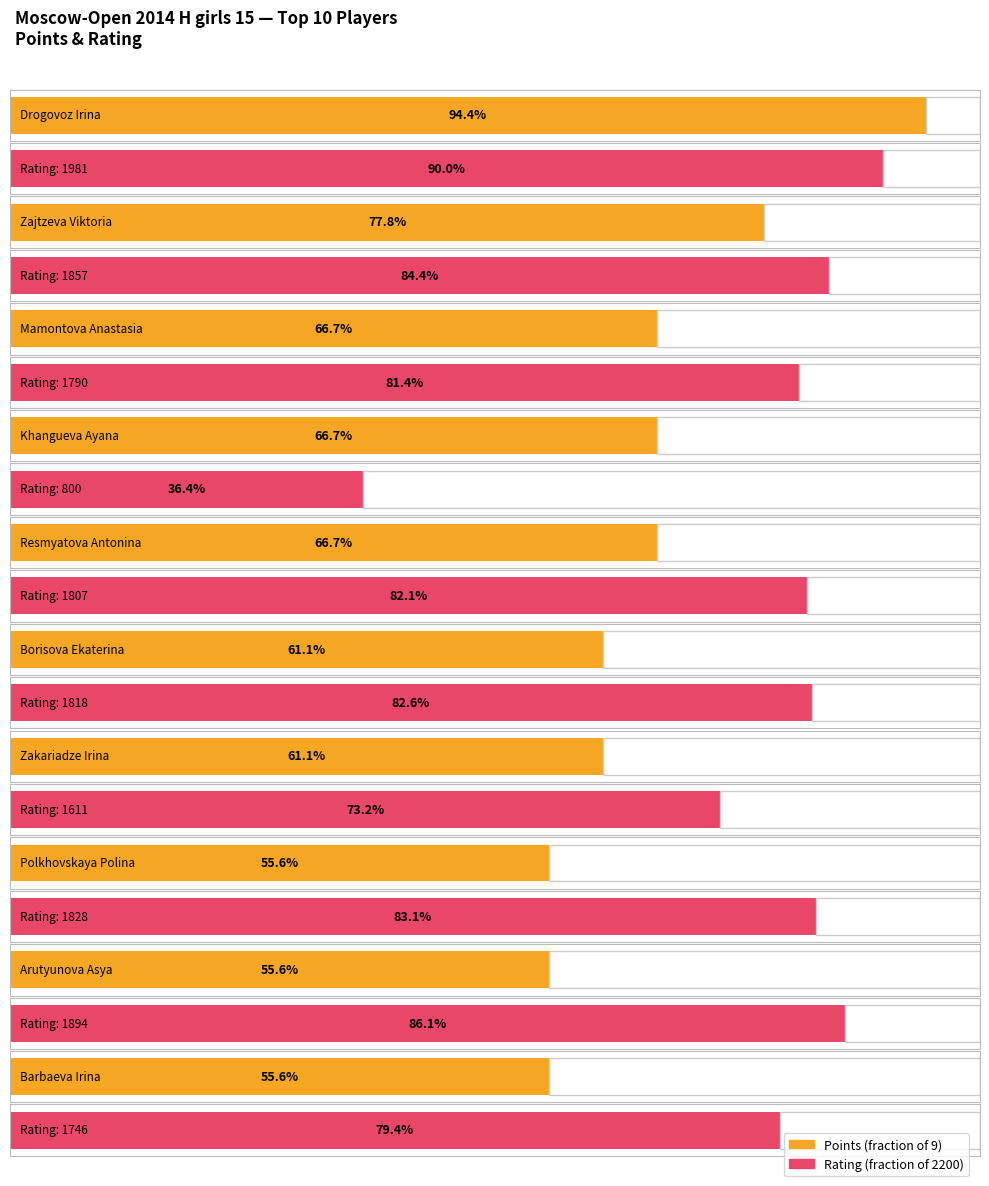

What is the difference between the Points values at Mamontova Anastasia and Polkhovskaya Polina?

1.0